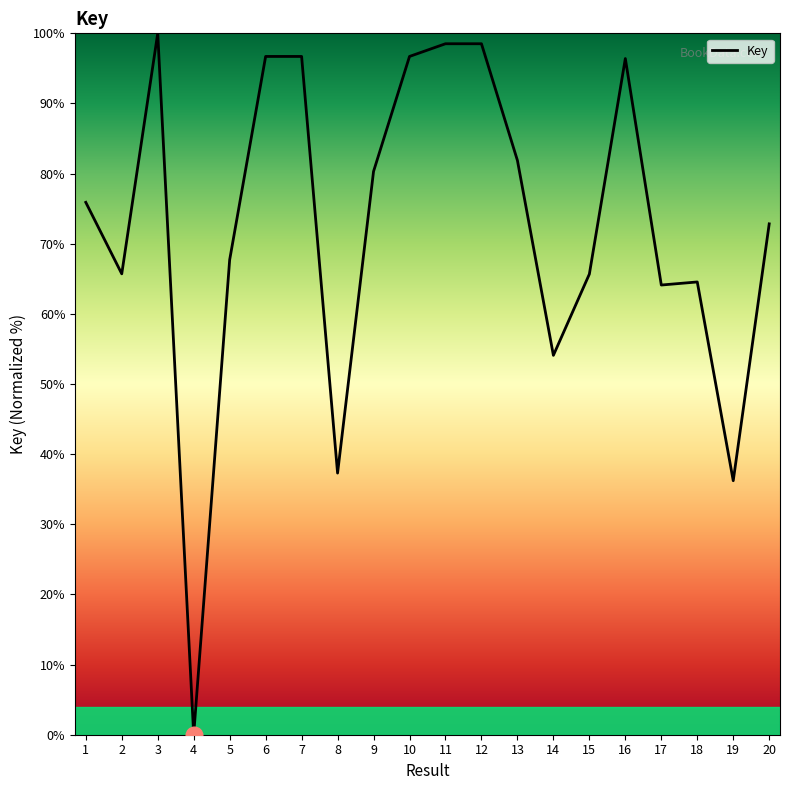

The chart shows a value of 65.7 at 2. True or false?

True